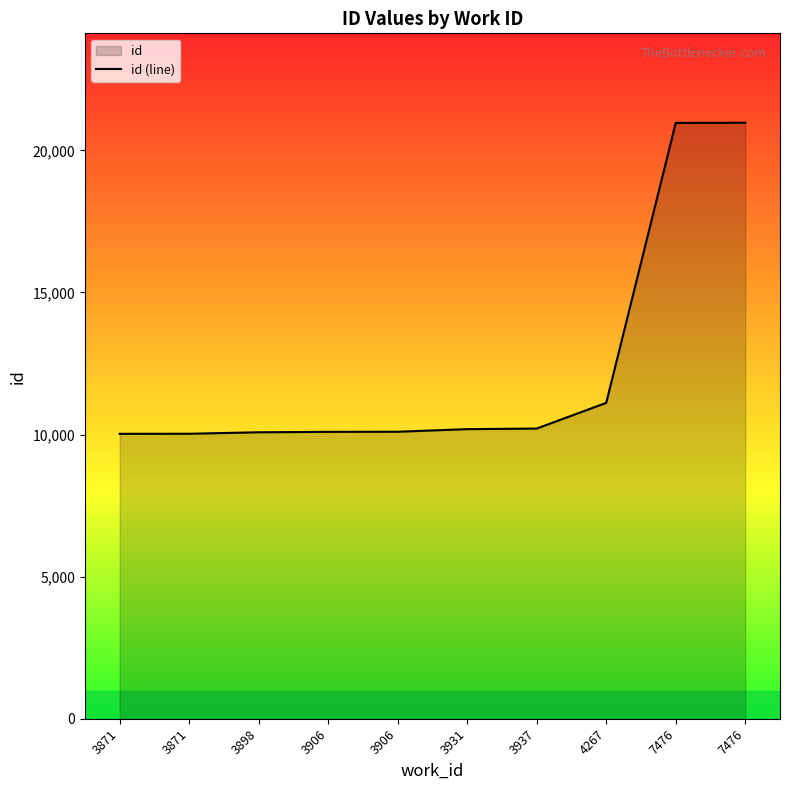

What is the change in value from 3906 to 3931?

+91